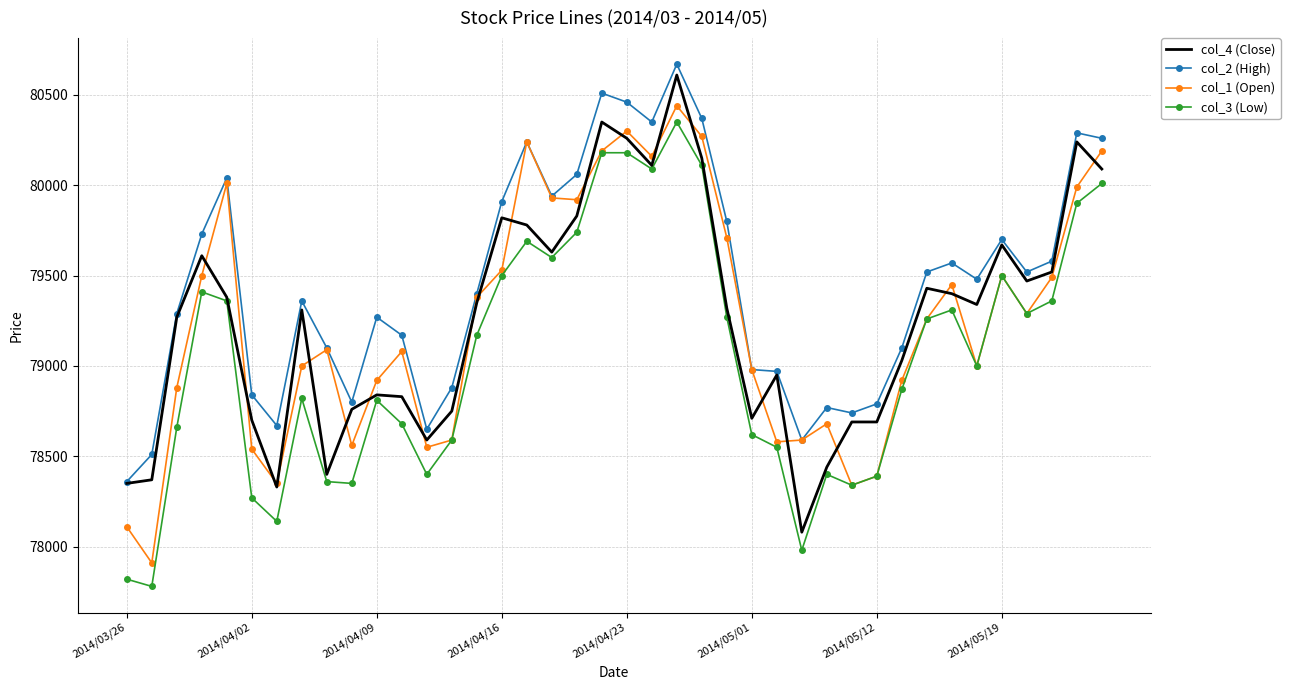

How many values in the col_3 (Low) series are below 79170?

20